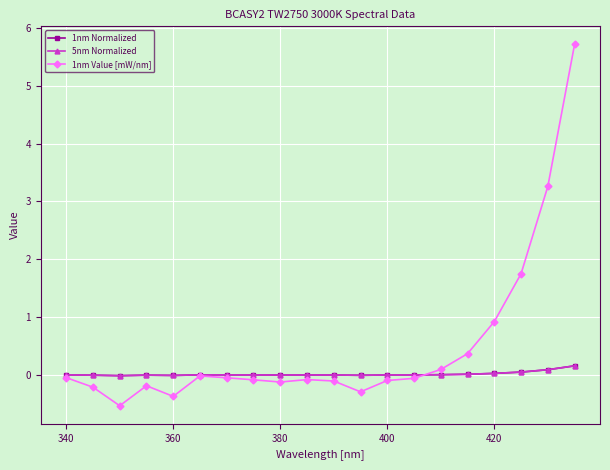

Which series has the largest range (max minus min)?

1nm Value [mW/nm]